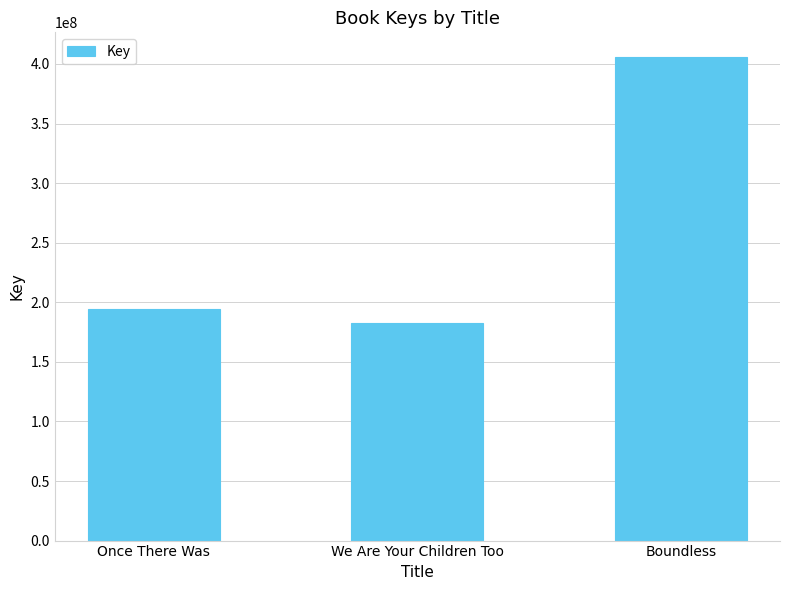

Reading right to left, extract all data points from this chart.

Boundless=406214723	We Are Your Children Too=182691926	Once There Was=194309225